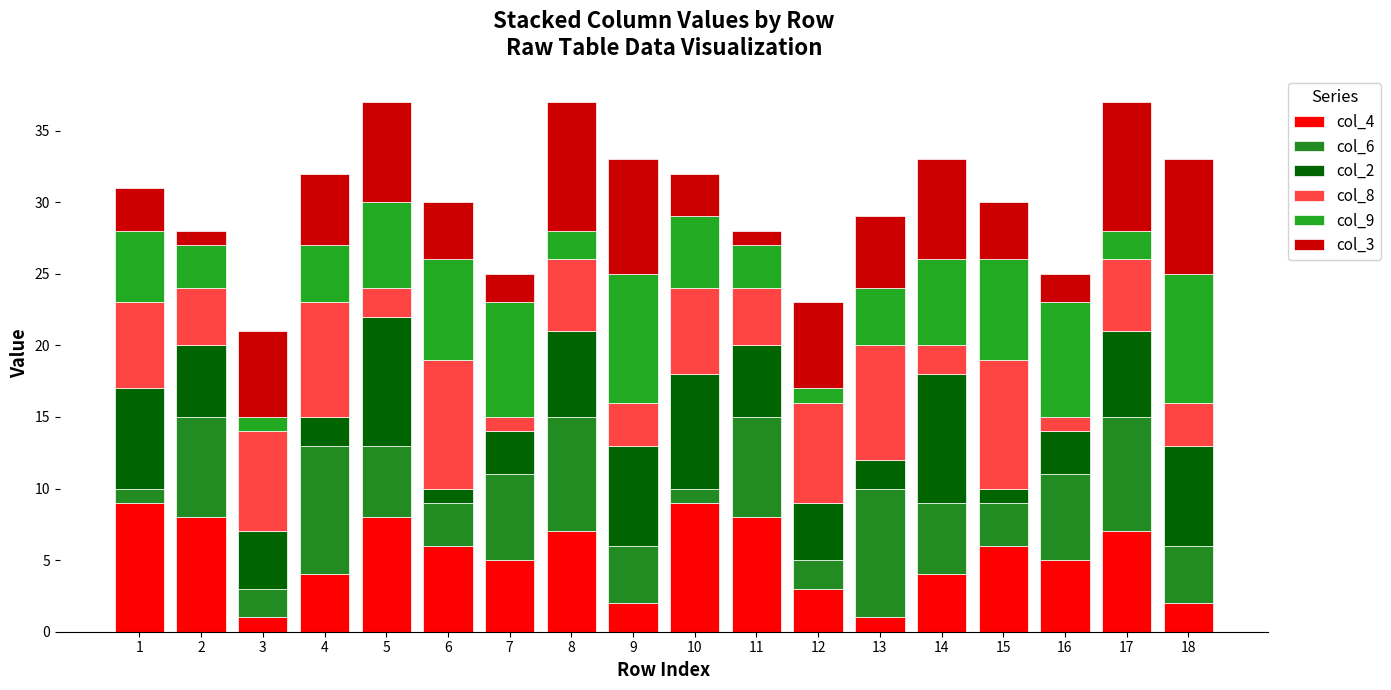

What value does the col_6 series have at 5?

5